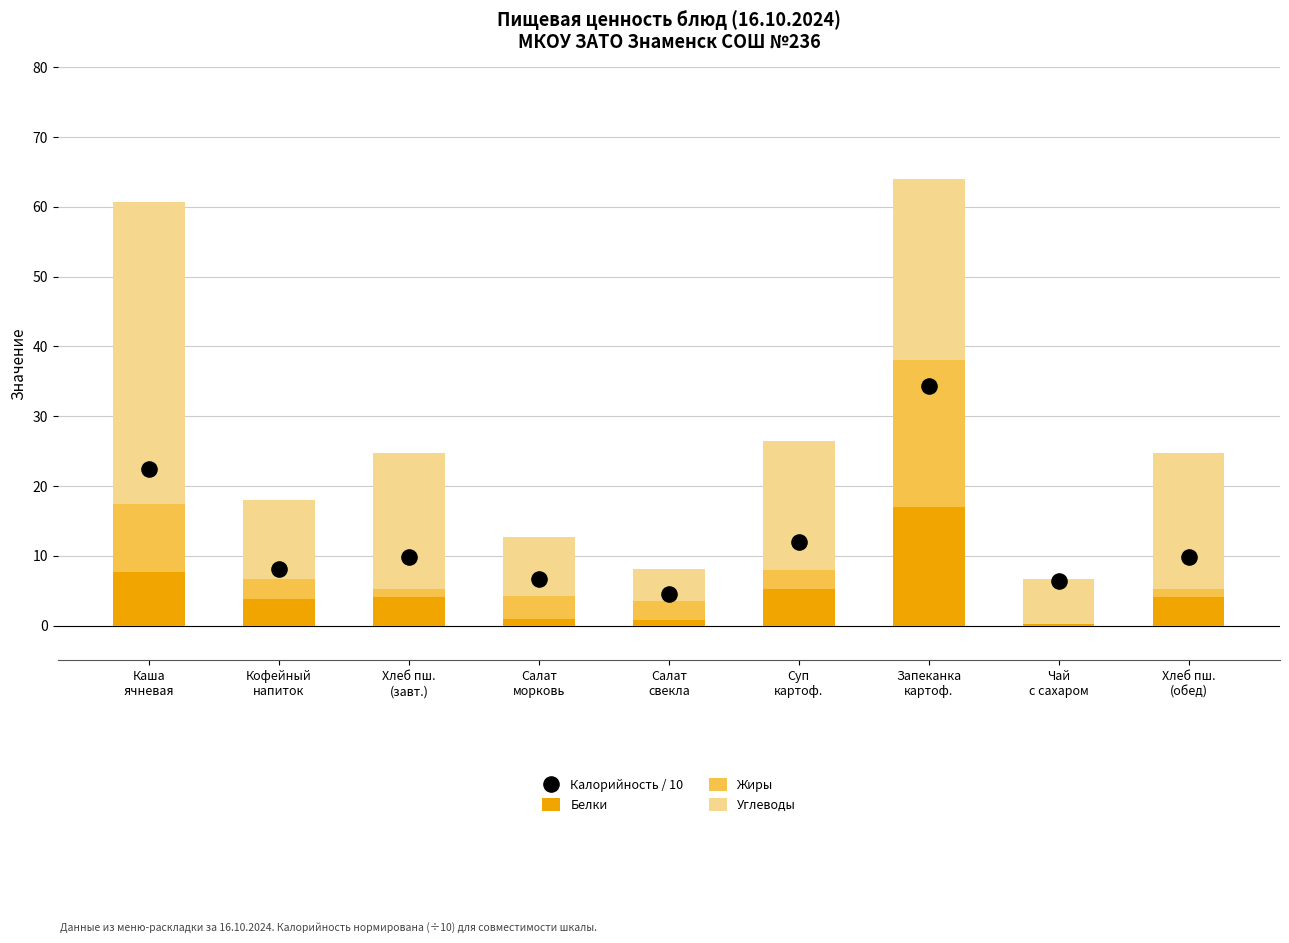

Which series contains the highest Y value?

Углеводы